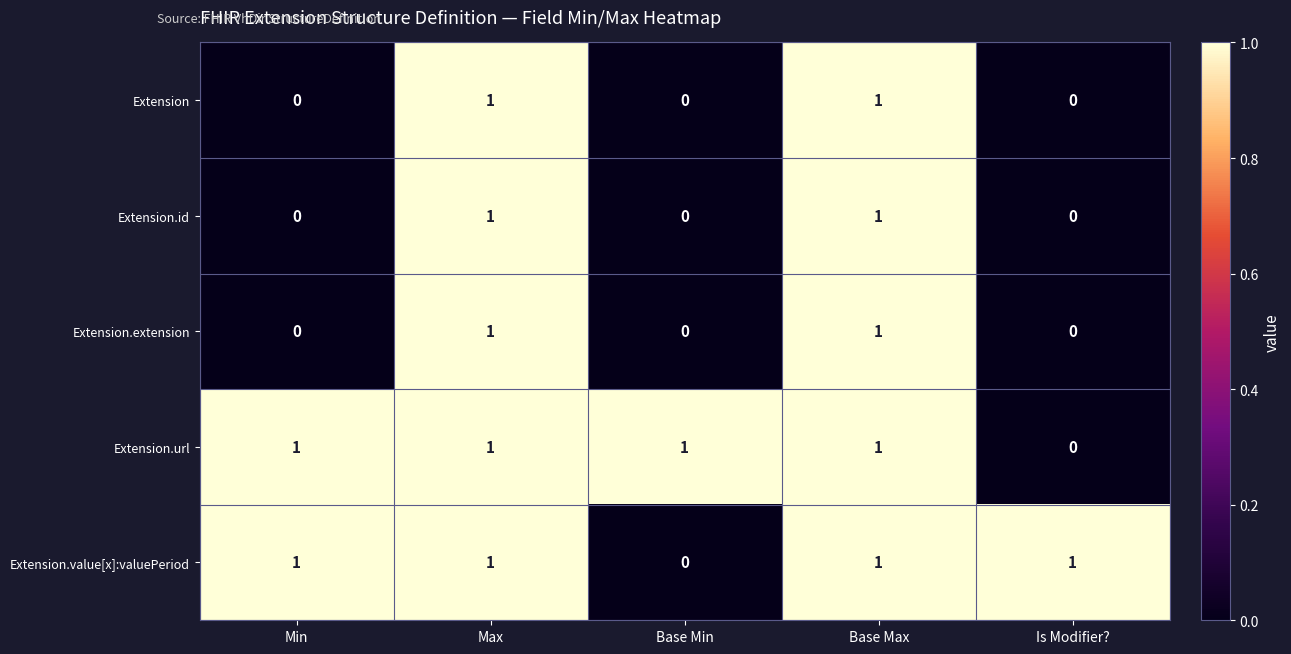

True or false: Extension.value[x]:valuePeriod has a value of 0 at Base Min.

True